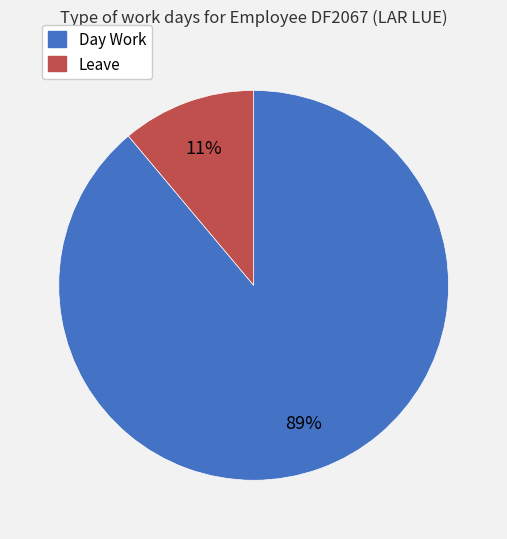

Which category accounts for the majority?

Day Work